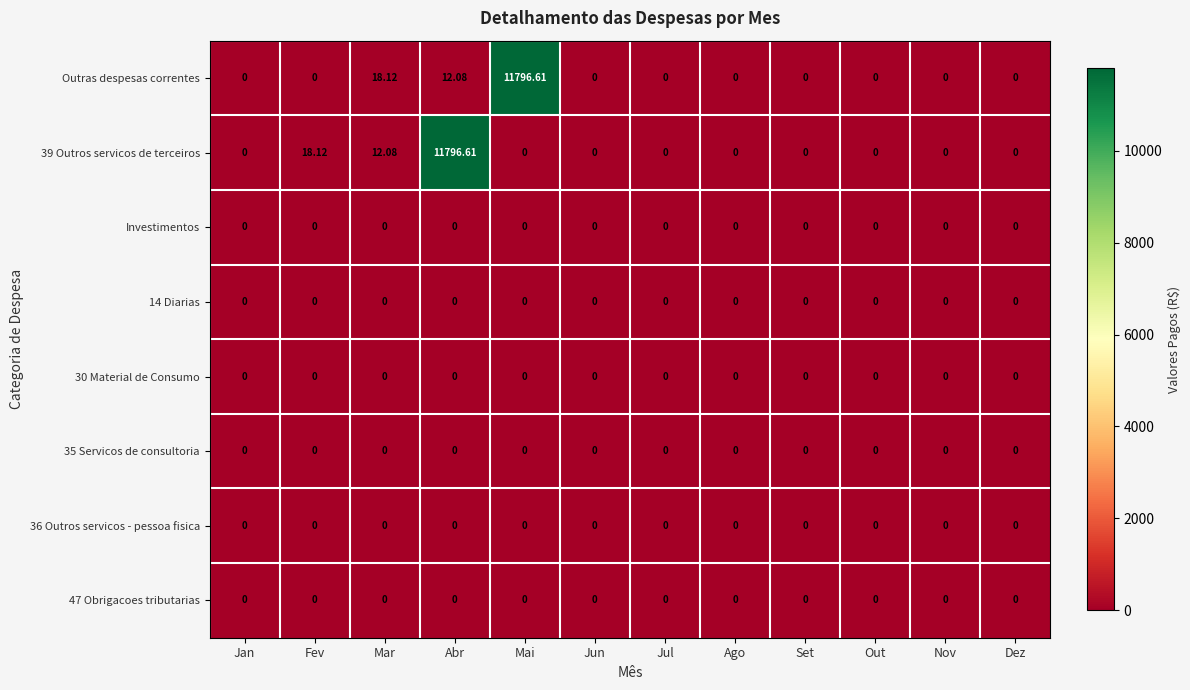

Between Fev and Mar, which is larger?

Mar